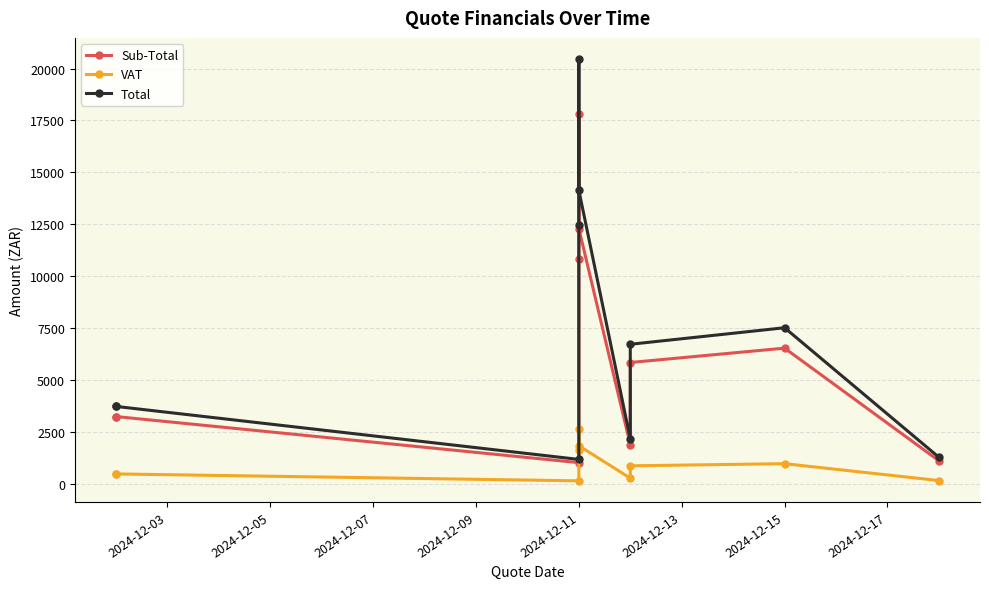

What is the sum of all VAT values?

9577.1